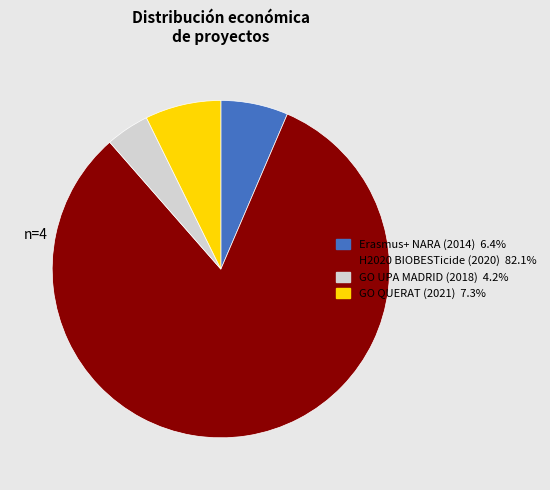

Which category accounts for the majority?

H2020 BIOBESTicide (2020)